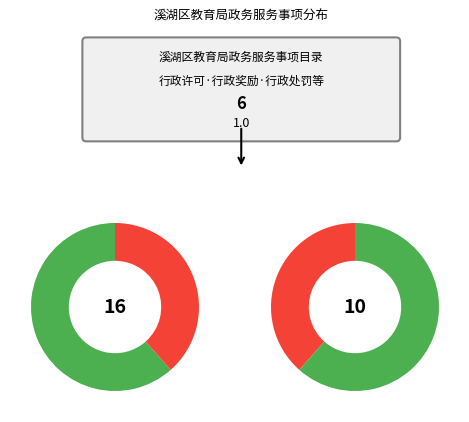

True or false: 行政处罚 accounts for 1% of the total.

False